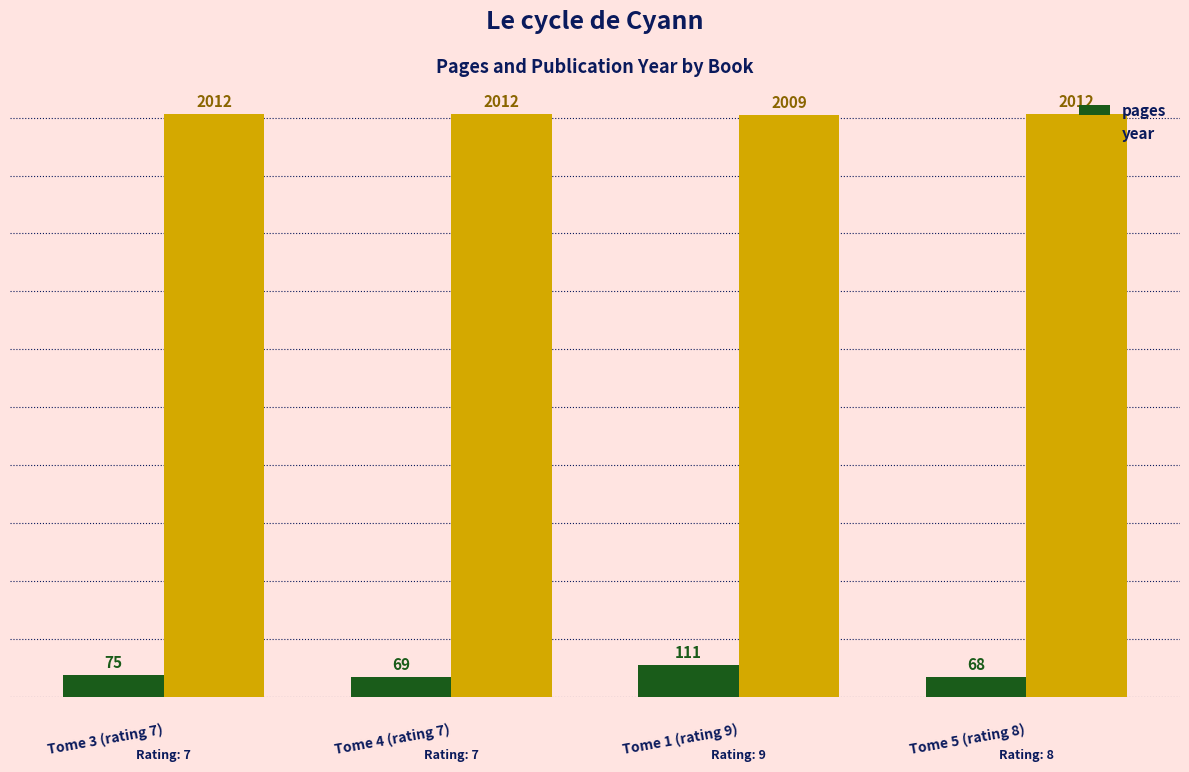

What is the sum of the pages values at Tome 4 (rating 7) and Tome 1 (rating 9)?

180